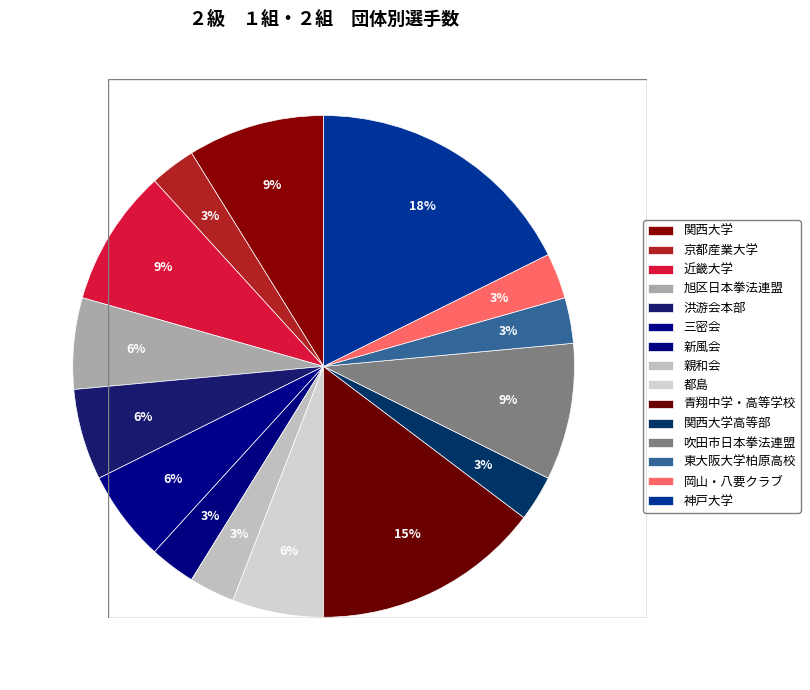

Is there any slice that represents more than half of the pie?

No